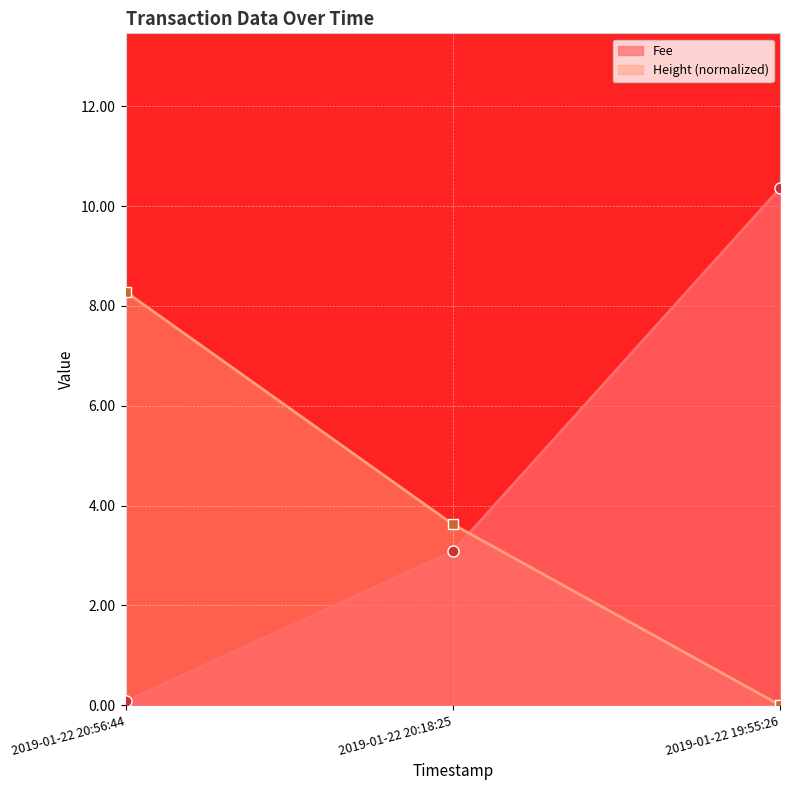

How many data points in Height are above 3?

2